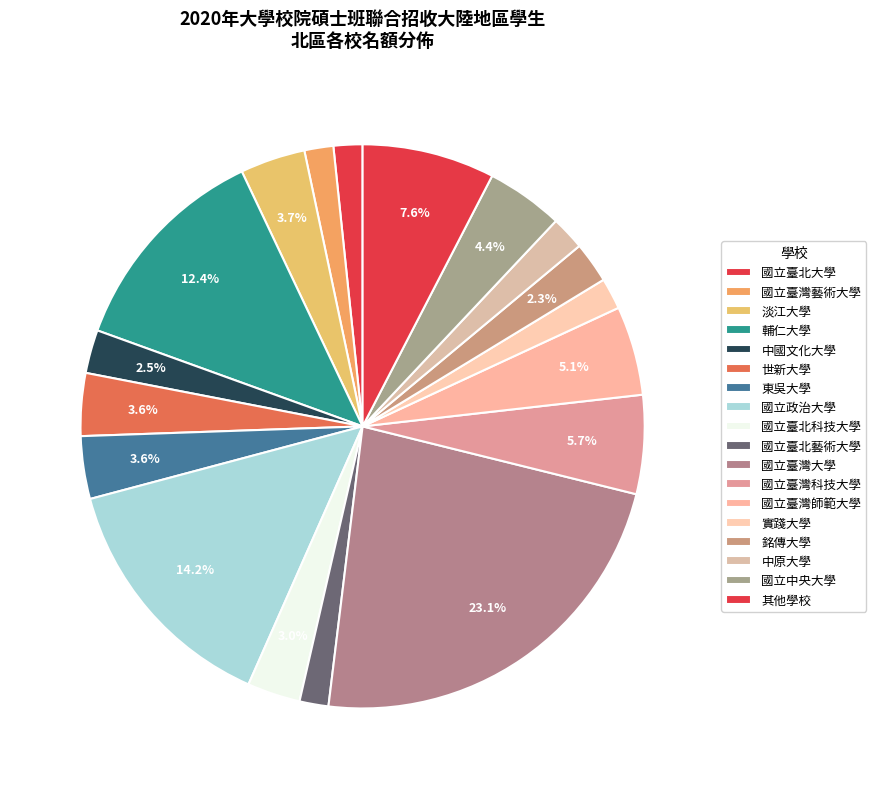

Count the number of slices in the pie.

18